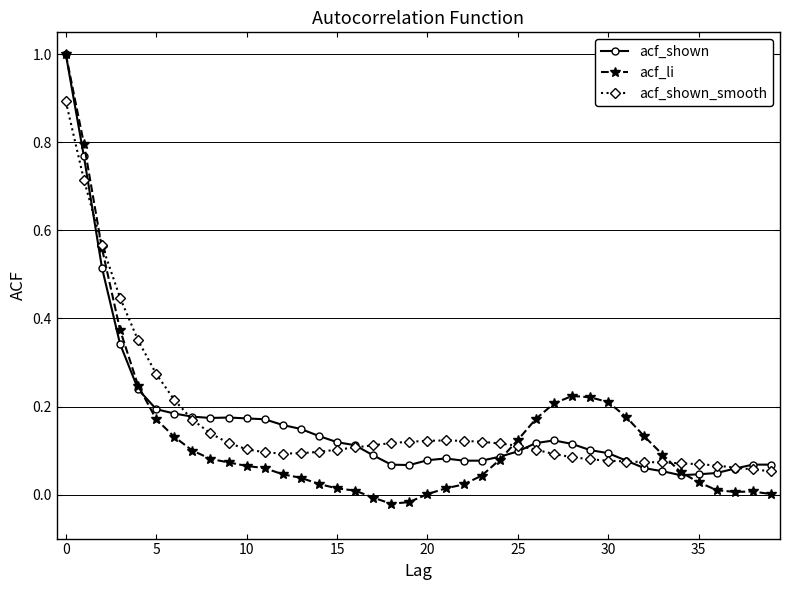

True or false: acf_shown has more than 1 points higher than both neighbors.

True